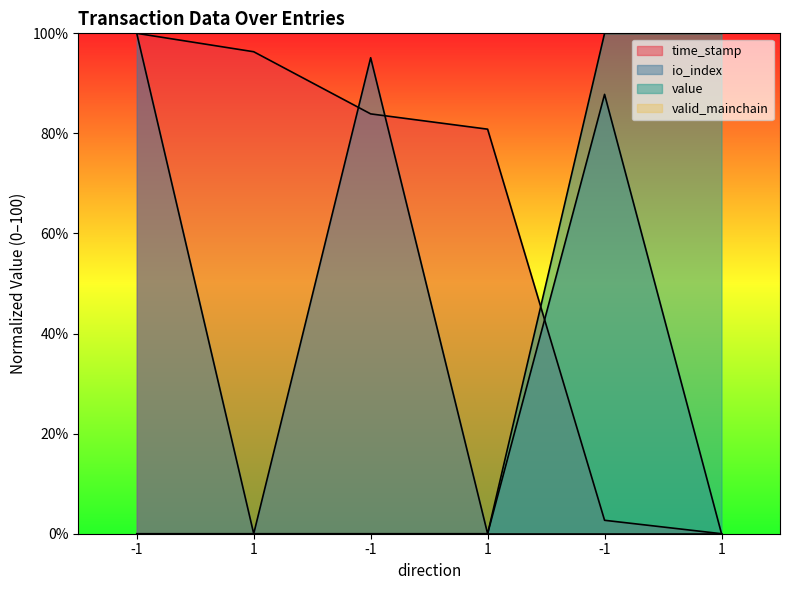

How many interior local peaks does the io_index series have?

2